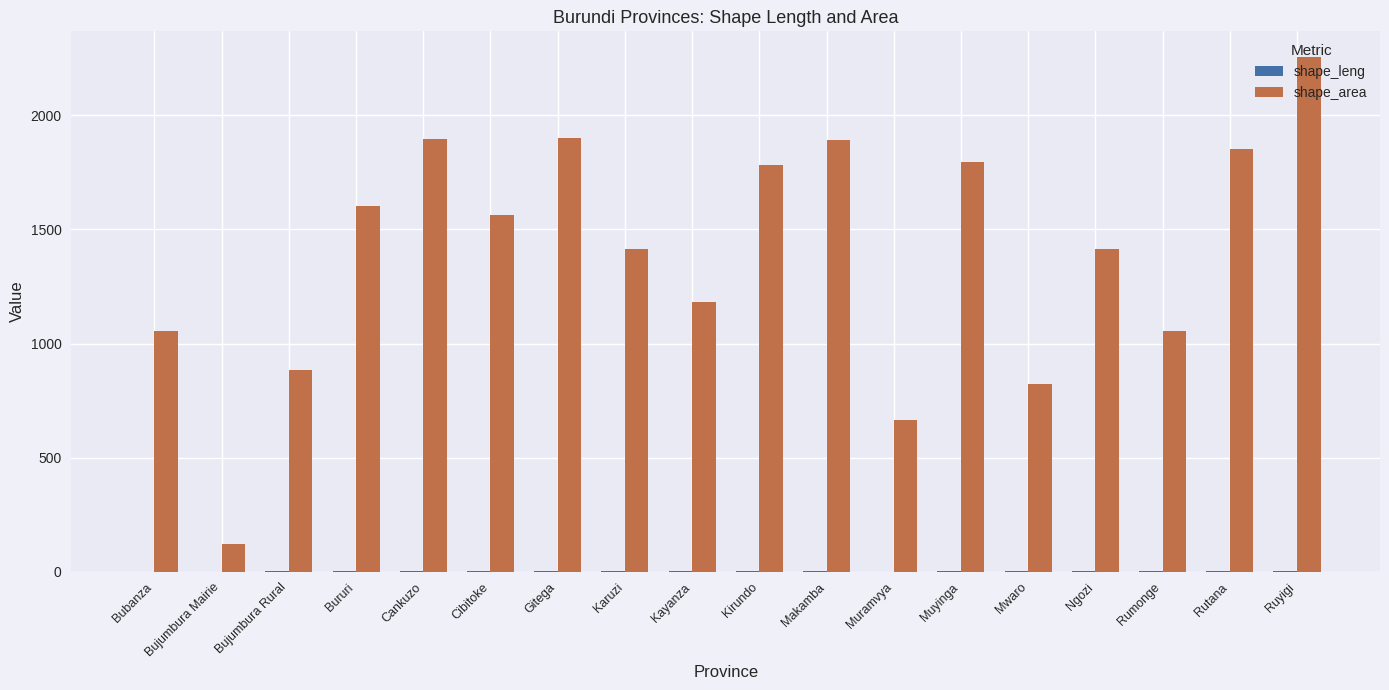

Is it true that shape_area equals 1053.2 at Bubanza?

True